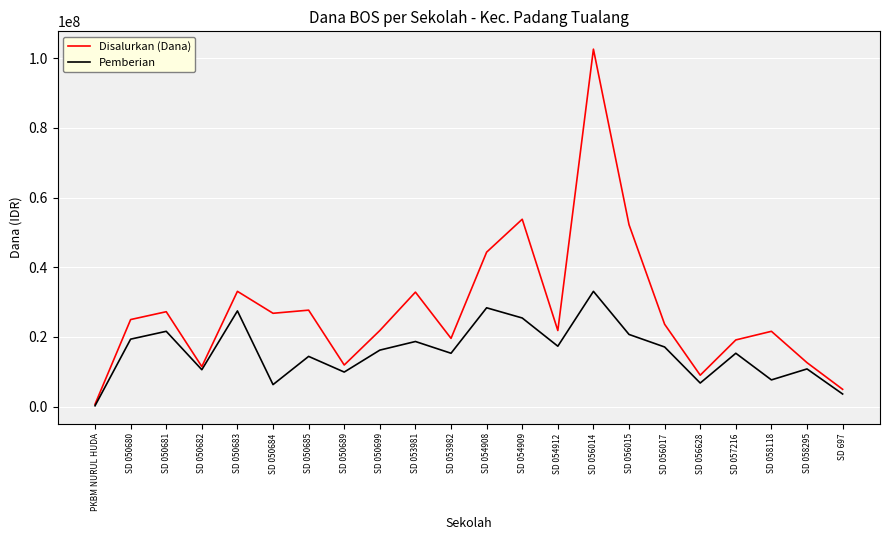

What position from the right is SD 050685?

16